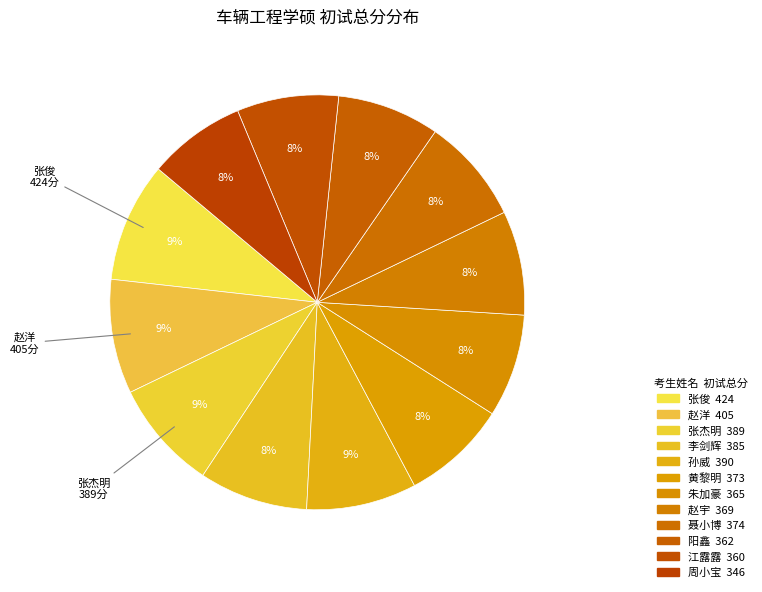

Is it true that 李剑辉 is 19% of the pie?

False